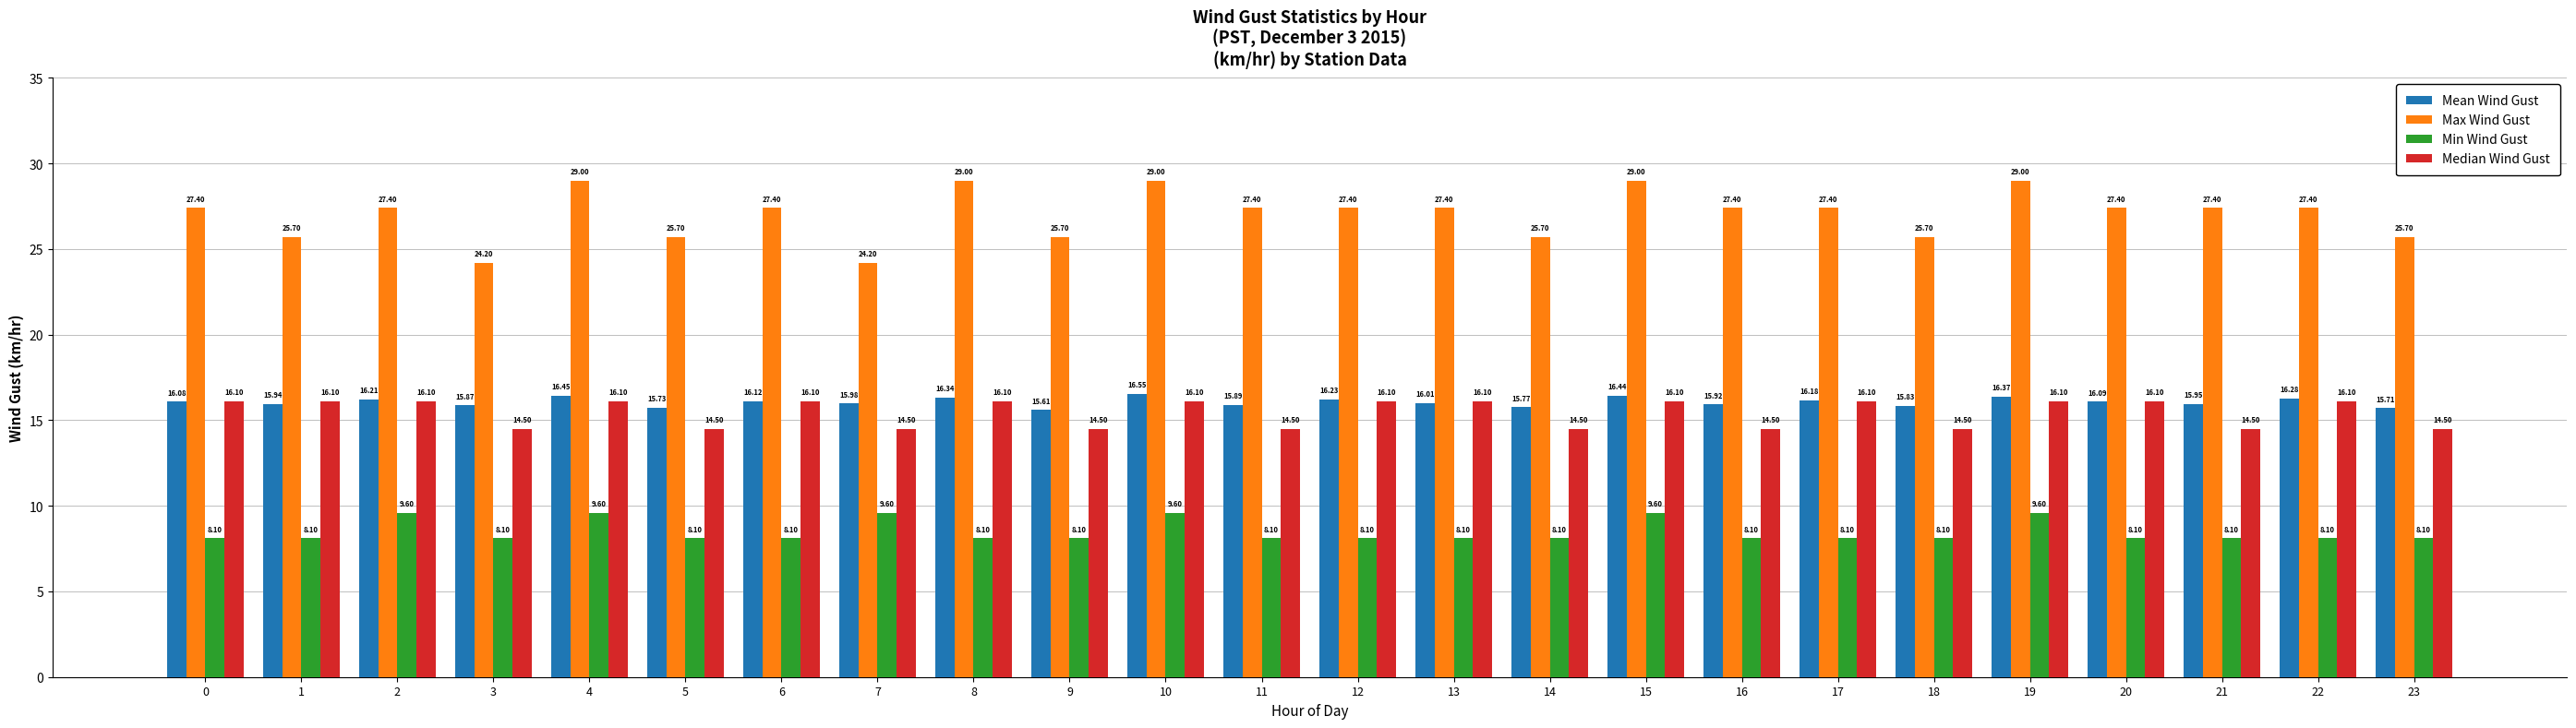

At which category is the sum across all series the highest?

10